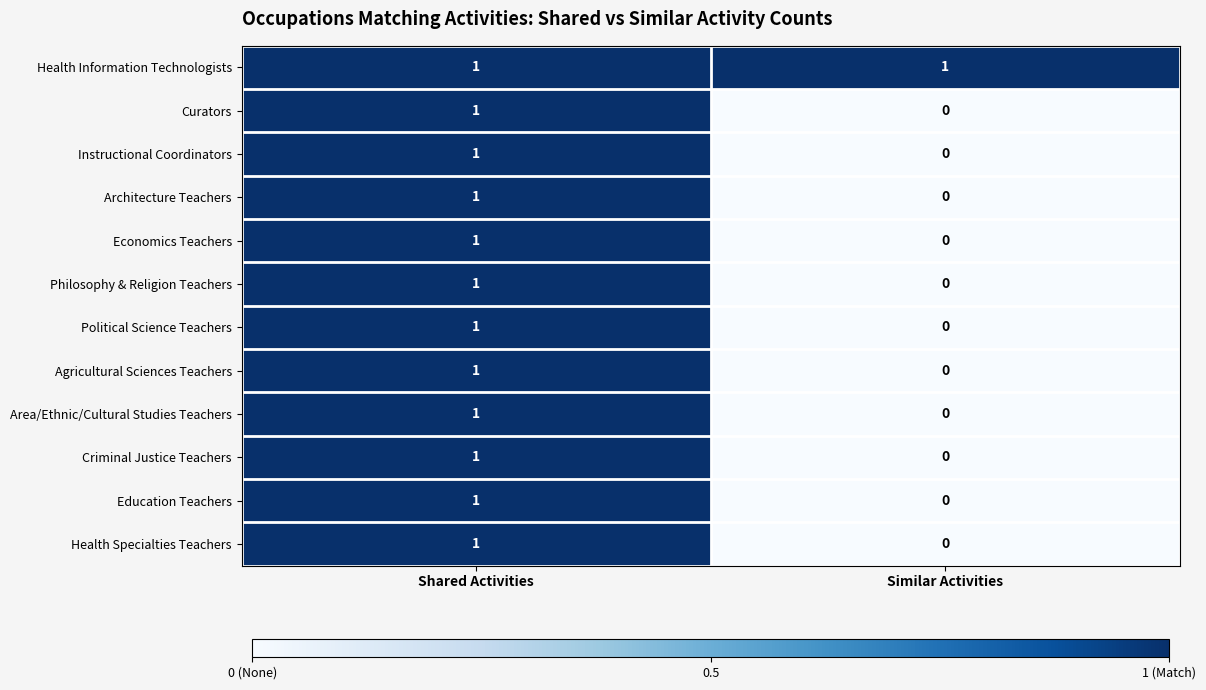

Count the number of categories in the chart.

2